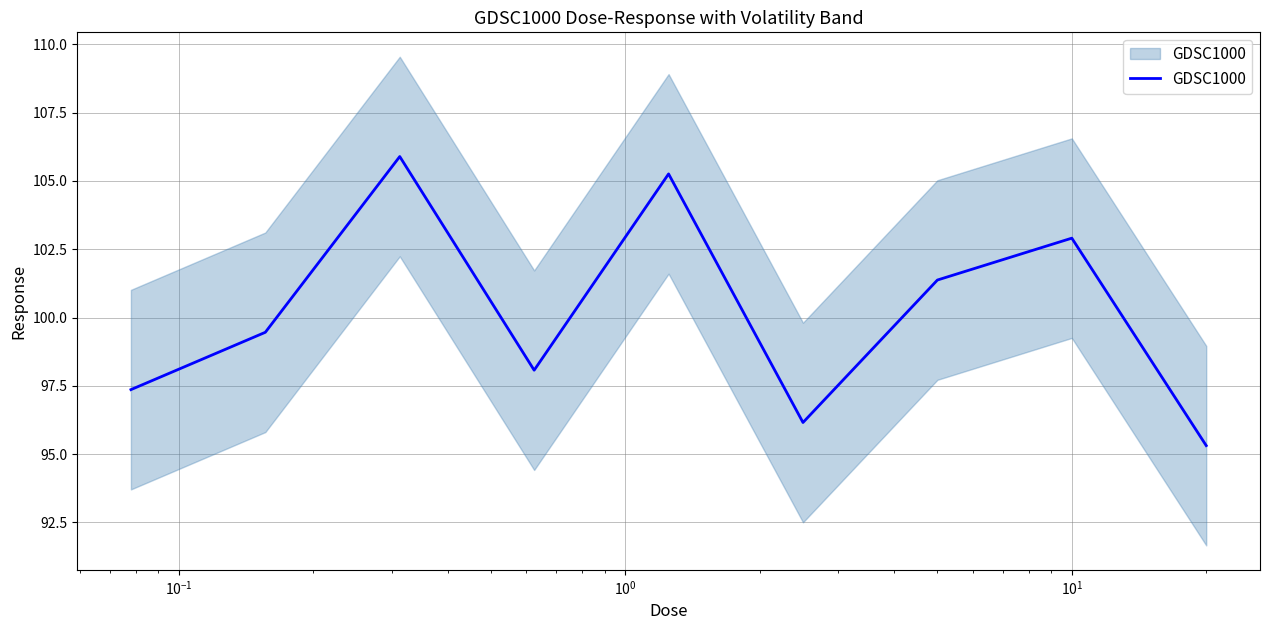

How many lines are shown in the chart?

1